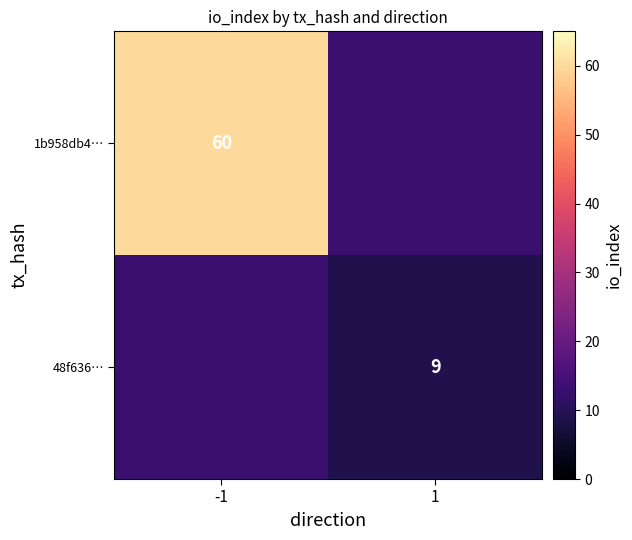

The 1b958db4… series shows 36 at -1. True or false?

False